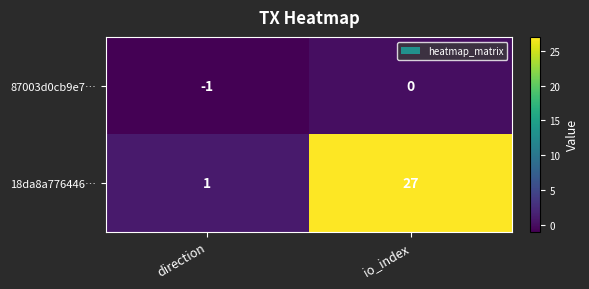

Which series has the largest range (max minus min)?

18da8a776446…